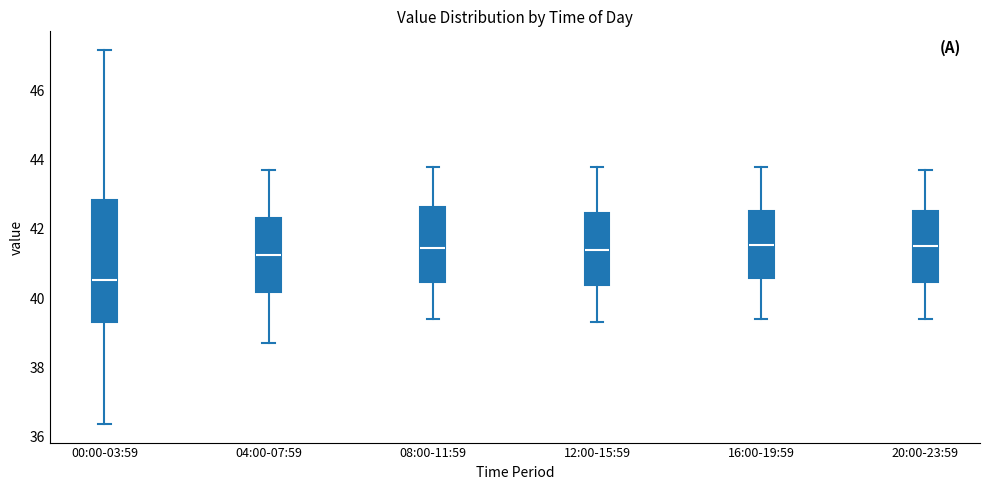

Reading left to right, transcribe this box plot: for each box, give where its median line is, the range the box spans, and where its two whiskers end, as read against the y-axis. The values are not printed on the chart, so give them approximately, as read against the axis.

00:00-03:59: median 40.6, box 39.4 to 42.8, whiskers 36.4 to 47.2
04:00-07:59: median 41.2, box 40.2 to 42.4, whiskers 38.8 to 43.8
08:00-11:59: median 41.4, box 40.4 to 42.6, whiskers 39.4 to 43.8
12:00-15:59: median 41.4, box 40.4 to 42.4, whiskers 39.4 to 43.8
16:00-19:59: median 41.6, box 40.6 to 42.6, whiskers 39.4 to 43.8
20:00-23:59: median 41.6, box 40.4 to 42.6, whiskers 39.4 to 43.8